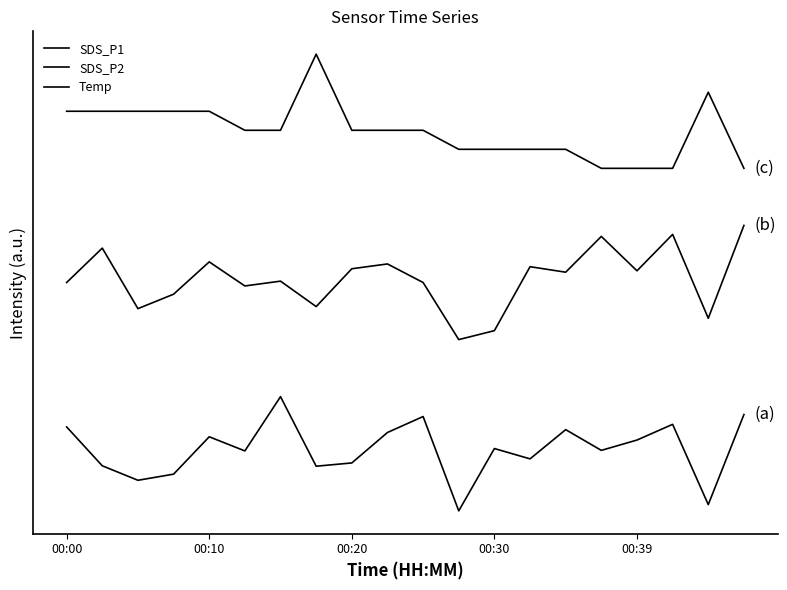

Which category has the lowest value in the SDS_P1 series?

11